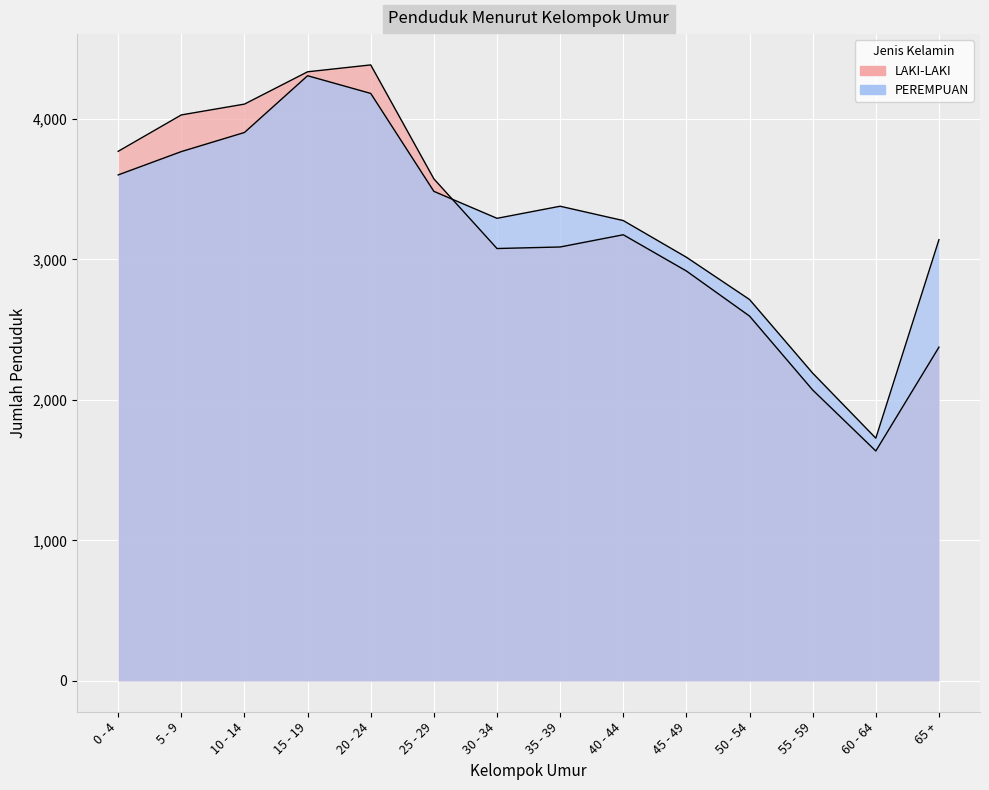

What is the difference between the maximum and minimum values in the LAKI-LAKI series?

2748